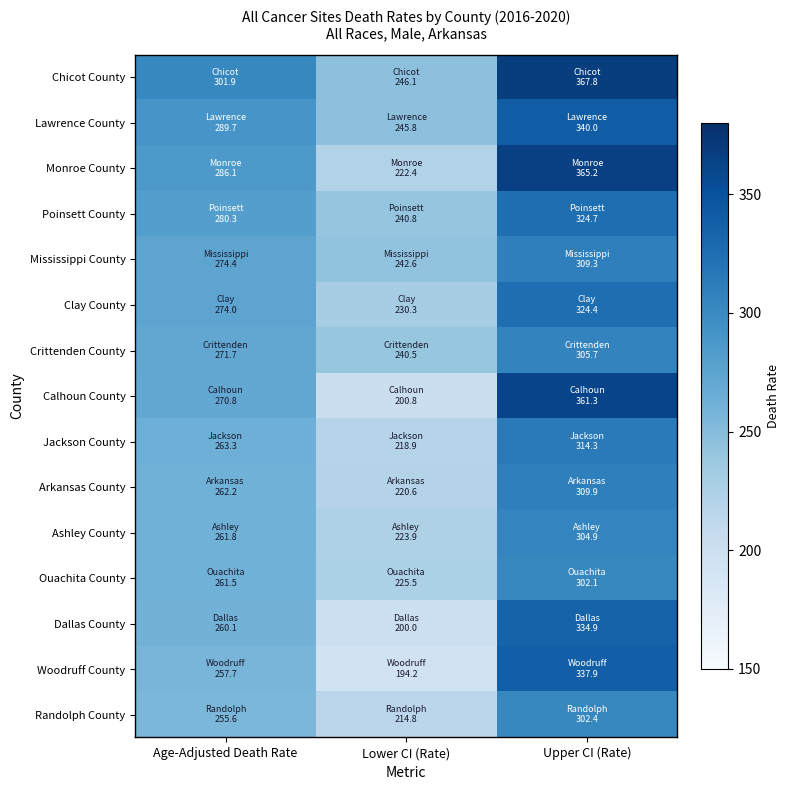

Reading left to right, extract all data points from this chart.

Chicot County: Age-Adjusted Death Rate=301.9	Lower CI (Rate)=246.1	Upper CI (Rate)=367.8
Lawrence County: Age-Adjusted Death Rate=289.7	Lower CI (Rate)=245.8	Upper CI (Rate)=340.0
Monroe County: Age-Adjusted Death Rate=286.1	Lower CI (Rate)=222.4	Upper CI (Rate)=365.2
Poinsett County: Age-Adjusted Death Rate=280.3	Lower CI (Rate)=240.8	Upper CI (Rate)=324.7
Mississippi County: Age-Adjusted Death Rate=274.4	Lower CI (Rate)=242.6	Upper CI (Rate)=309.3
Clay County: Age-Adjusted Death Rate=274.0	Lower CI (Rate)=230.3	Upper CI (Rate)=324.4
Crittenden County: Age-Adjusted Death Rate=271.7	Lower CI (Rate)=240.5	Upper CI (Rate)=305.7
Calhoun County: Age-Adjusted Death Rate=270.8	Lower CI (Rate)=200.8	Upper CI (Rate)=361.3
Jackson County: Age-Adjusted Death Rate=263.3	Lower CI (Rate)=218.9	Upper CI (Rate)=314.3
Arkansas County: Age-Adjusted Death Rate=262.2	Lower CI (Rate)=220.6	Upper CI (Rate)=309.9
Ashley County: Age-Adjusted Death Rate=261.8	Lower CI (Rate)=223.9	Upper CI (Rate)=304.9
Ouachita County: Age-Adjusted Death Rate=261.5	Lower CI (Rate)=225.5	Upper CI (Rate)=302.1
Dallas County: Age-Adjusted Death Rate=260.1	Lower CI (Rate)=200.0	Upper CI (Rate)=334.9
Woodruff County: Age-Adjusted Death Rate=257.7	Lower CI (Rate)=194.2	Upper CI (Rate)=337.9
Randolph County: Age-Adjusted Death Rate=255.6	Lower CI (Rate)=214.8	Upper CI (Rate)=302.4